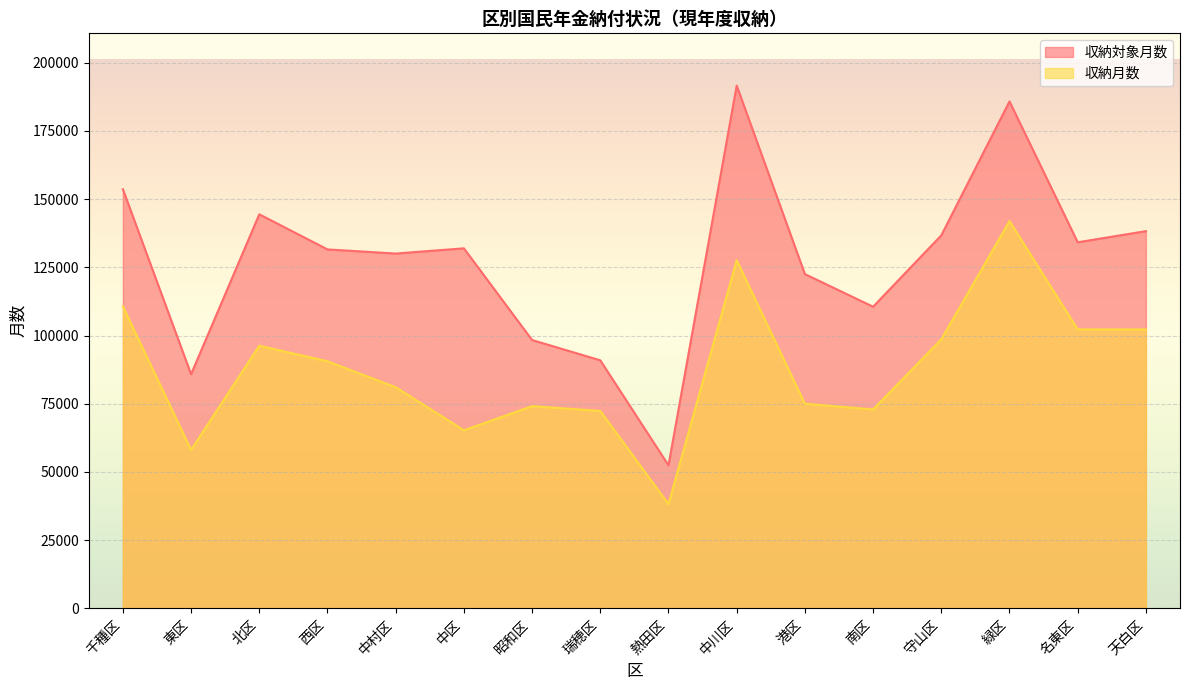

How many values in the 収納月数 series are below 90556?

8